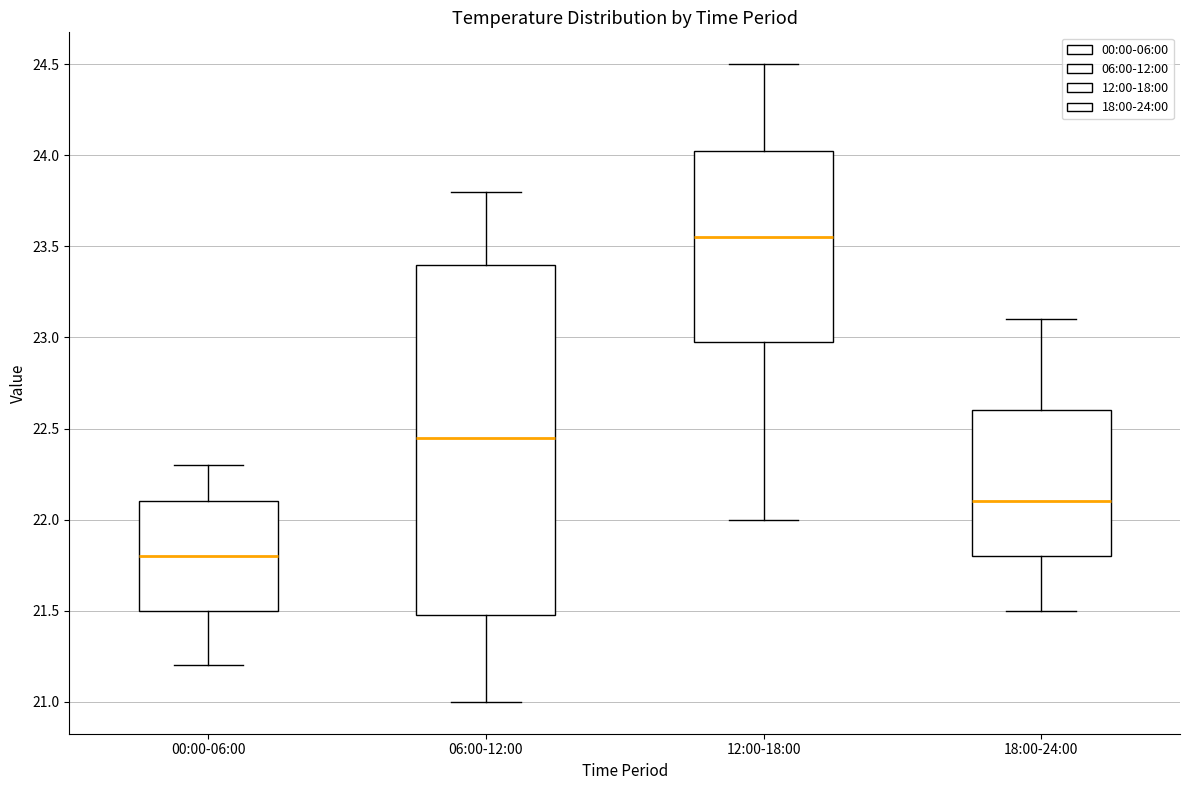

Reading left to right, read every box against the y-axis: the position of its median line, the range the box covers, and the ends of its whiskers. The values are not printed on the chart, so give them approximately, as read against the axis.

00:00-06:00: median 21.80, box 21.50 to 22.10, whiskers 21.20 to 22.30
06:00-12:00: median 22.45, box 21.50 to 23.40, whiskers 21.00 to 23.80
12:00-18:00: median 23.55, box 23.00 to 24.05, whiskers 22.00 to 24.50
18:00-24:00: median 22.10, box 21.80 to 22.60, whiskers 21.50 to 23.10